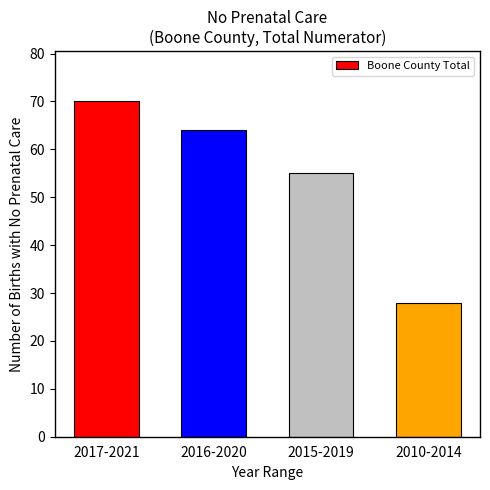

How many data points does each series have?

4